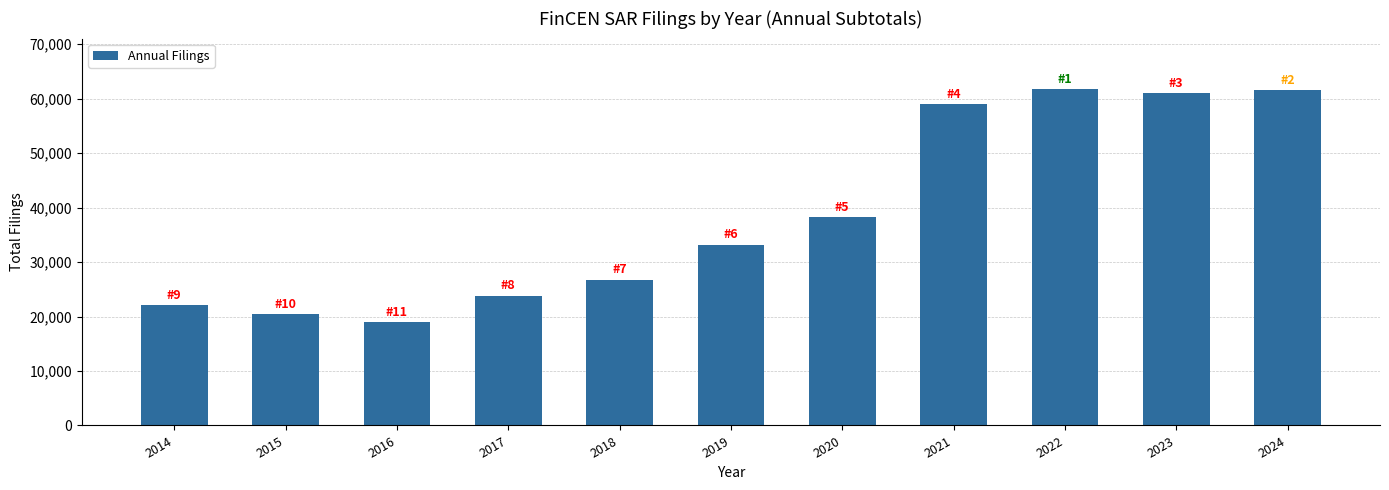

What is the difference between the values at 2018 and 2017?

2944